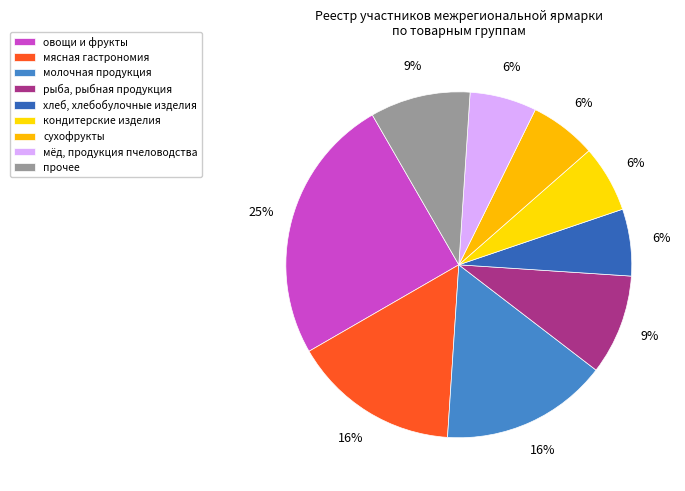

How many segments does this pie chart have?

9